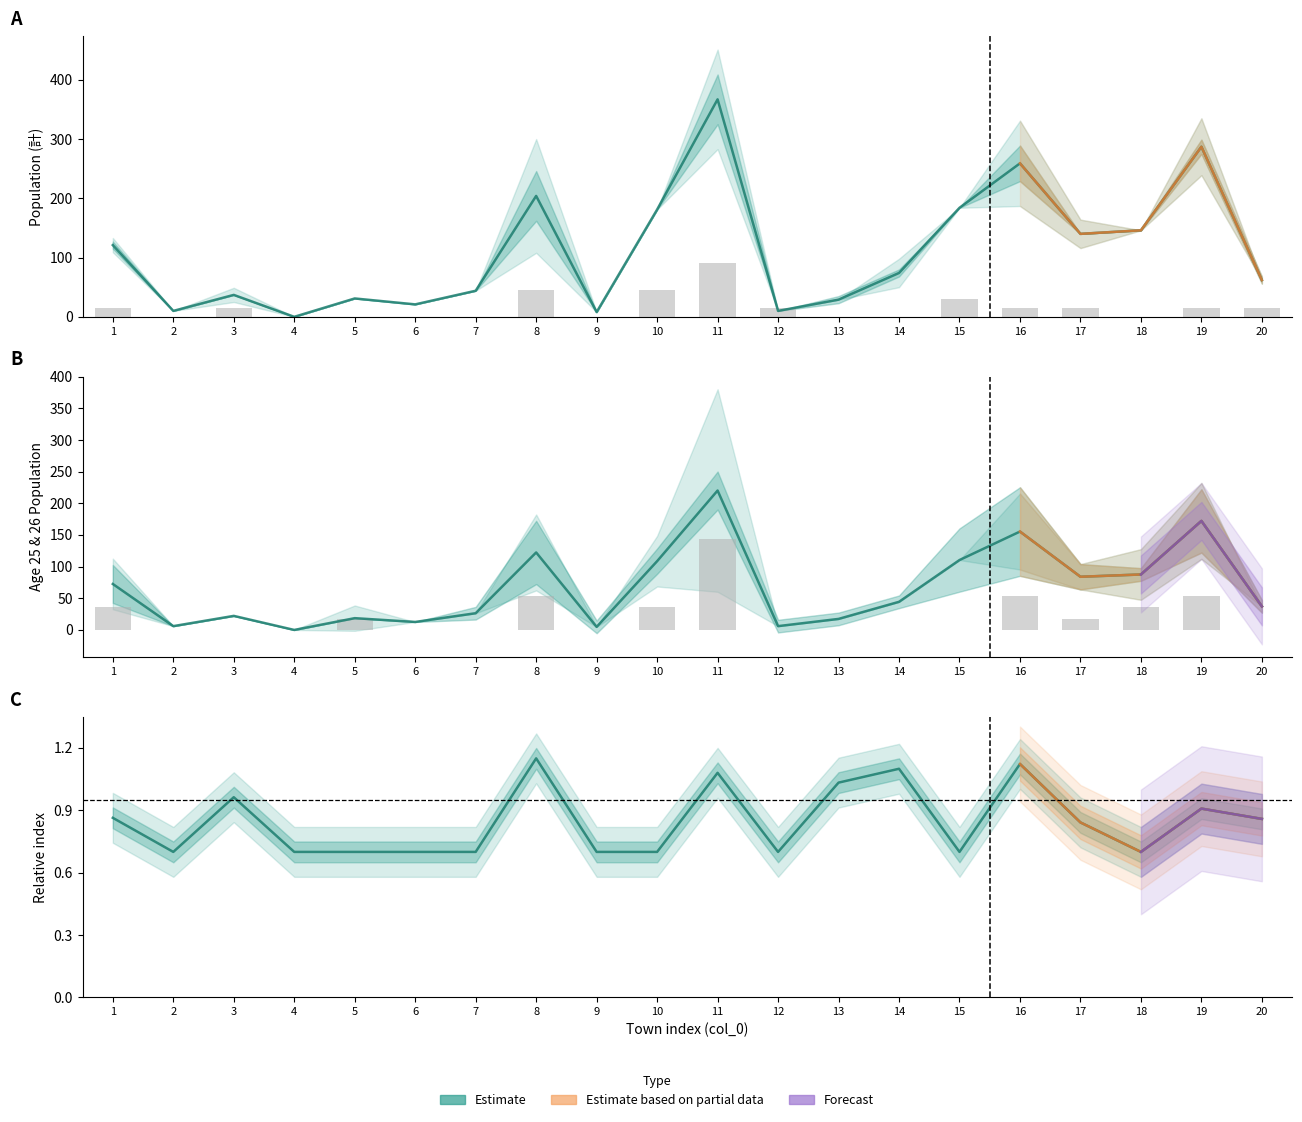

The value of col_27 at 18 is 36. True or false?

True